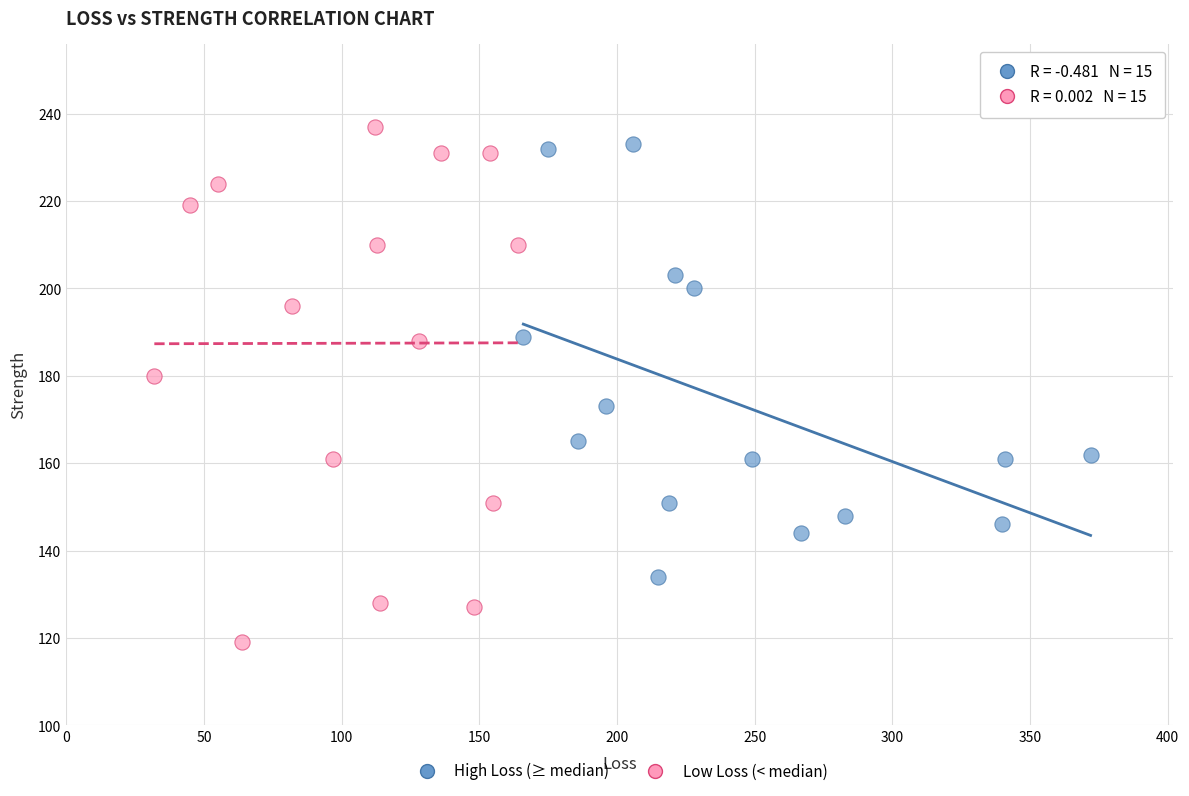

Which series contains the lowest Y value?

Low Loss (< median)